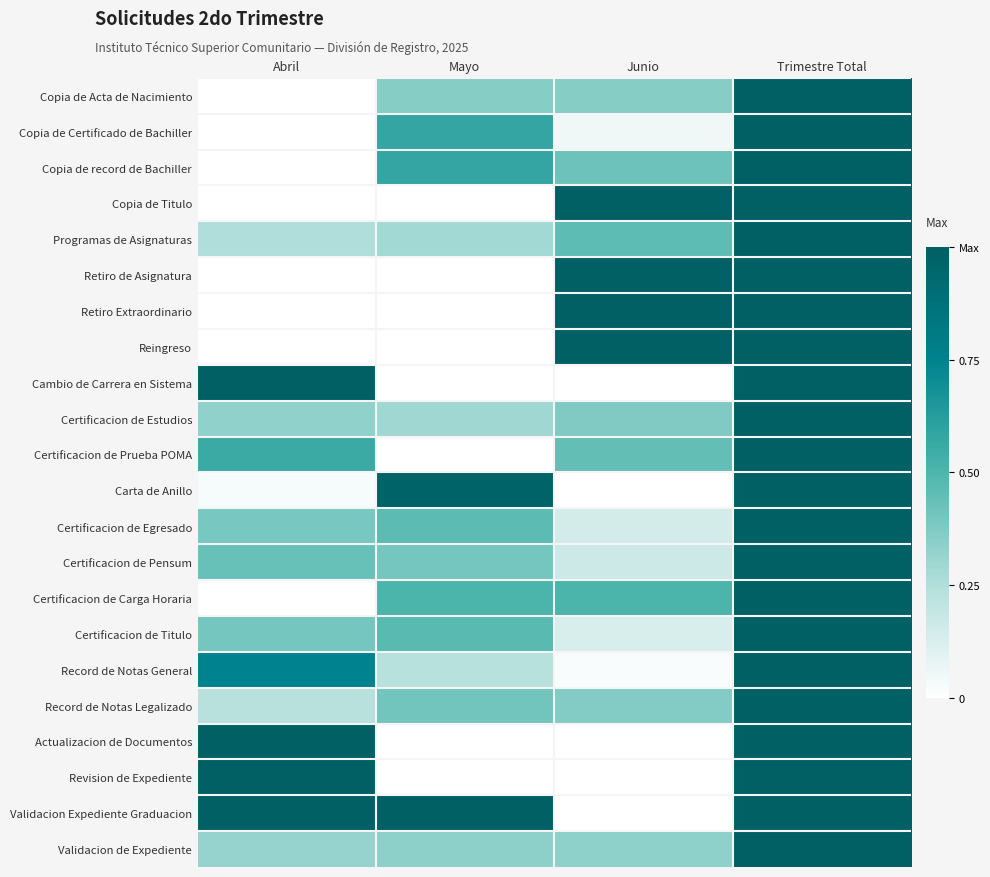

List the series in order of their peak value, highest first.

Copia de Acta de Nacimiento, Copia de Certificado de Bachiller, Copia de record de Bachiller, Copia de Titulo, Programas de Asignaturas, Retiro de Asignatura, Retiro Extraordinario, Reingreso, Cambio de Carrera en Sistema, Certificacion de Estudios, Certificacion de Prueba POMA, Carta de Anillo, Certificacion de Egresado, Certificacion de Pensum, Certificacion de Carga Horaria, Certificacion de Titulo, Record de Notas General, Record de Notas Legalizado, Actualizacion de Documentos, Revision de Expediente, Validacion Expediente Graduacion, Validacion de Expediente